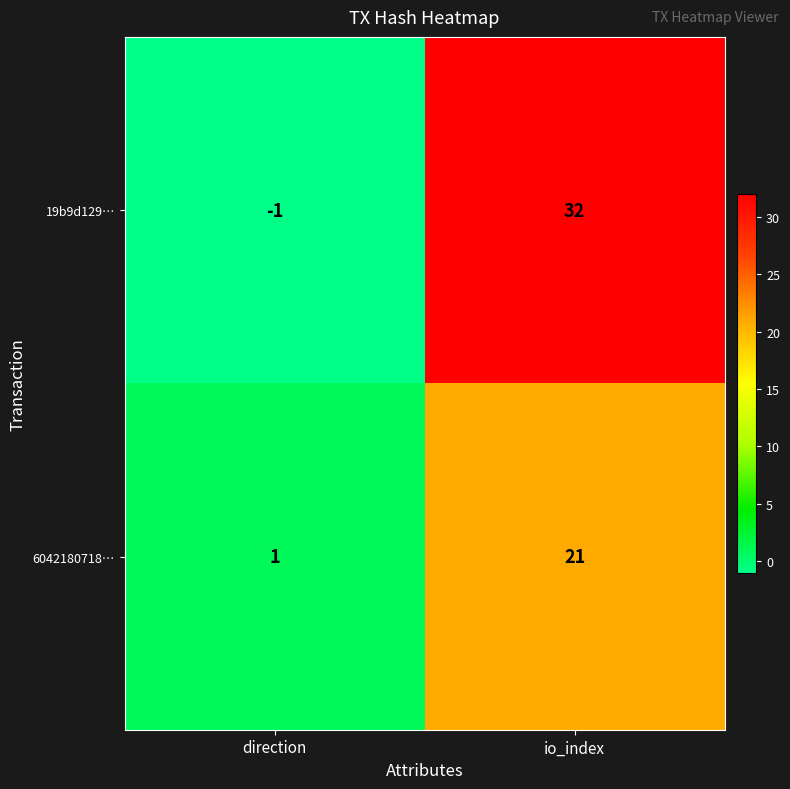

Is it true that 6042180718… equals 32 at io_index?

False